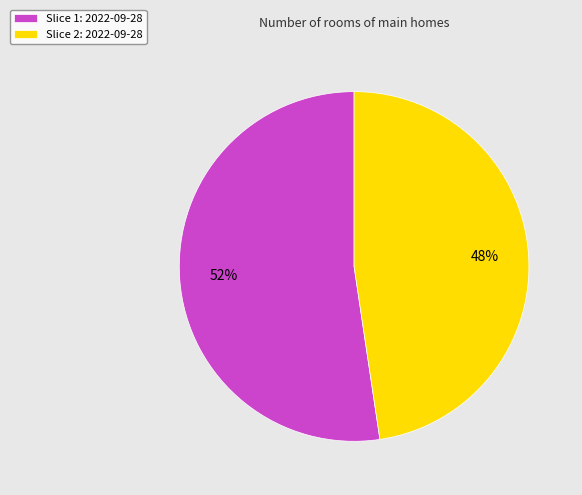

Is it true that Slice 1: 2022-09-28 is 52% of the pie?

True